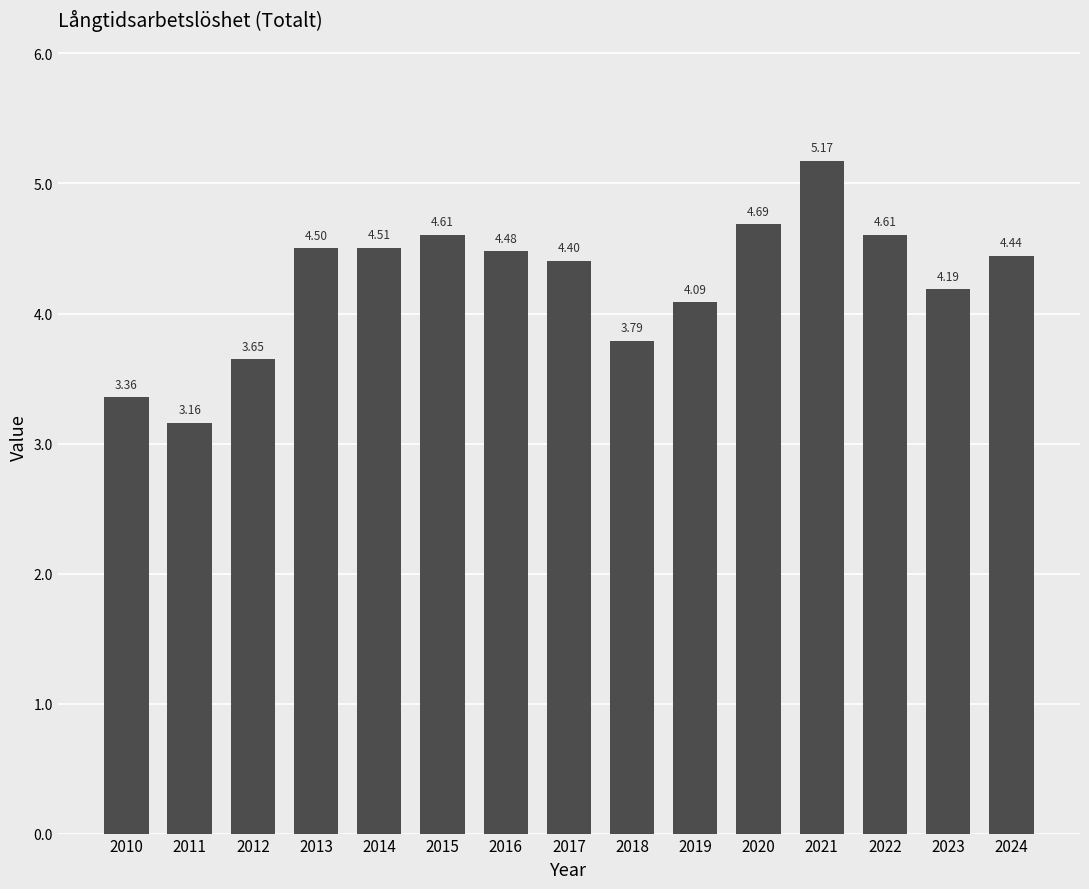

What is the difference between the second highest and second lowest values?

1.3